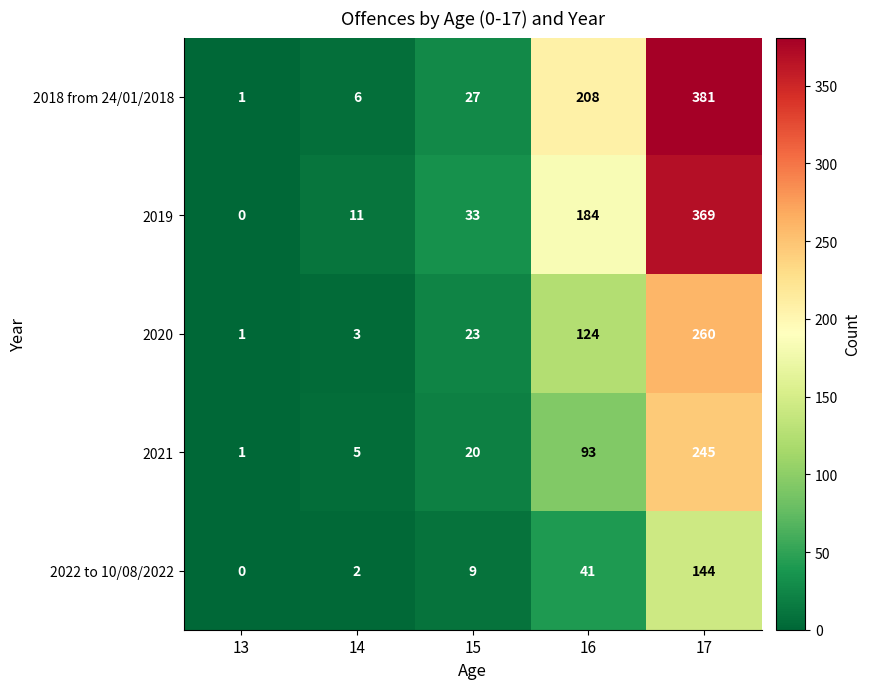

What is the total value across all series at 13?

3